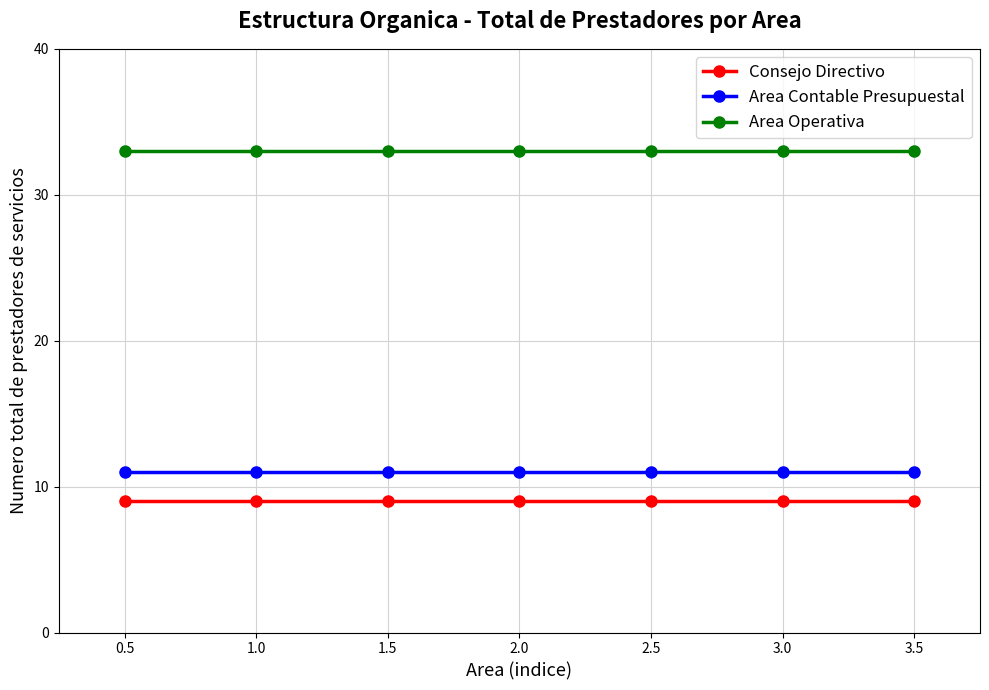

What are all the series names shown in the legend?

Consejo Directivo, Area Contable Presupuestal, Area Operativa